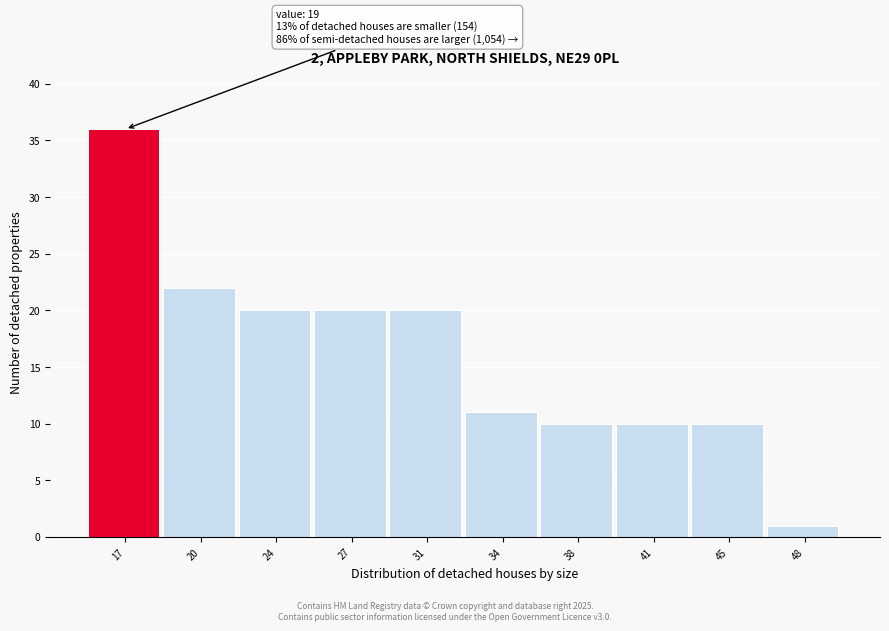

Reading left to right, transcribe all the data shown in this chart.

36	22	20	20	20	11	10	10	10	1